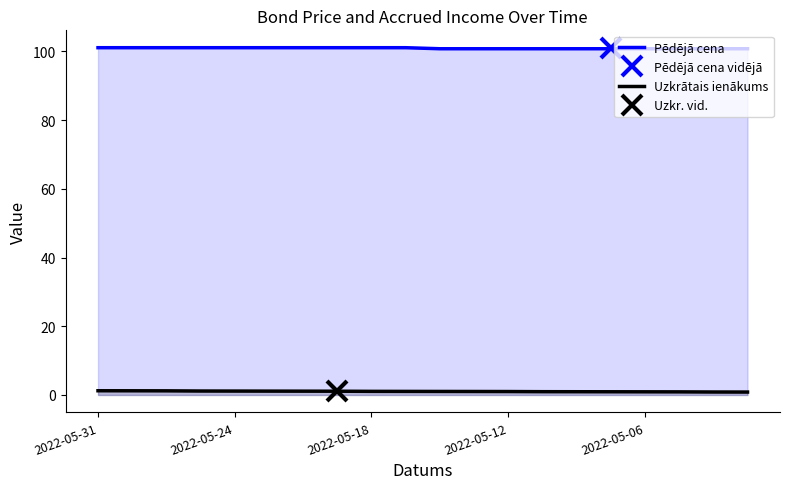

What is the greatest value displayed?

101.0